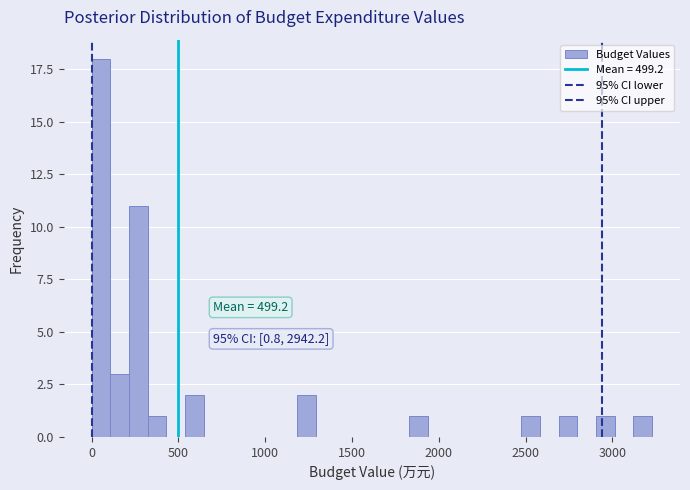

Around what value on the x-axis is the tallest bar? Give the approximate position of its centre, as read against the axis.

50